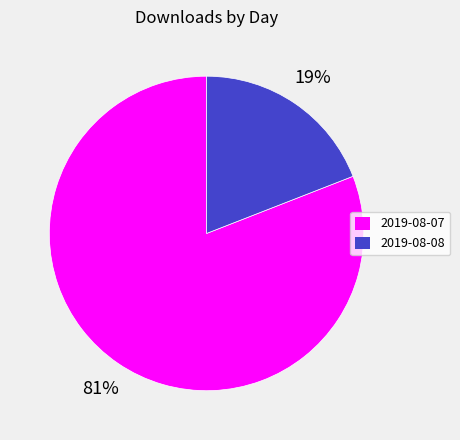

What percentage is the 2019-08-07 slice, to the nearest percent?

81%